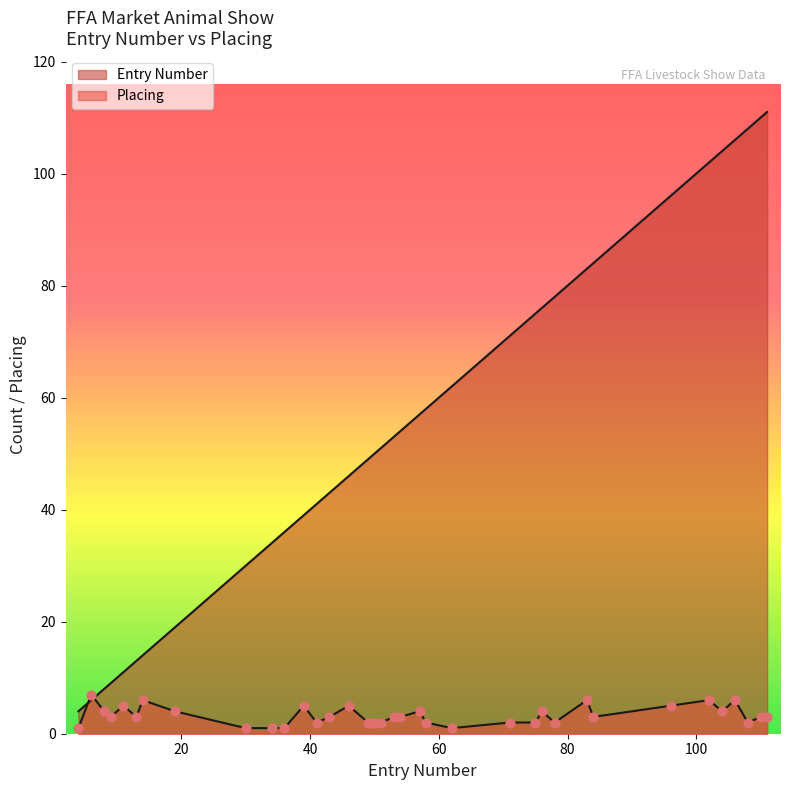

Is the value of Entry Number at 57 greater than the value of Placing at 96?

Yes